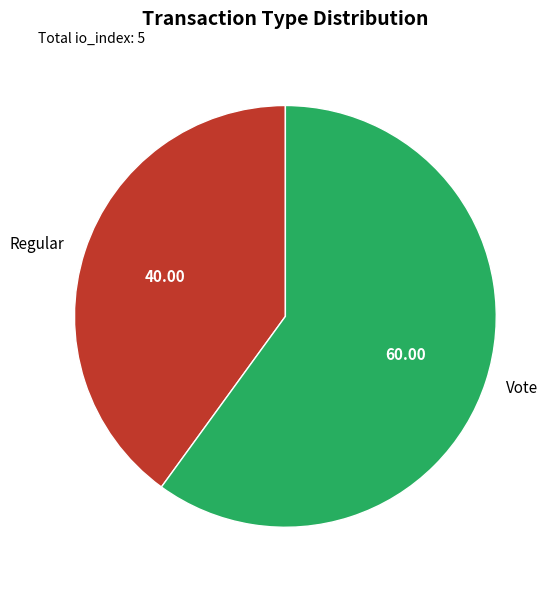

Do Regular and Vote together represent more than half of the pie?

Yes